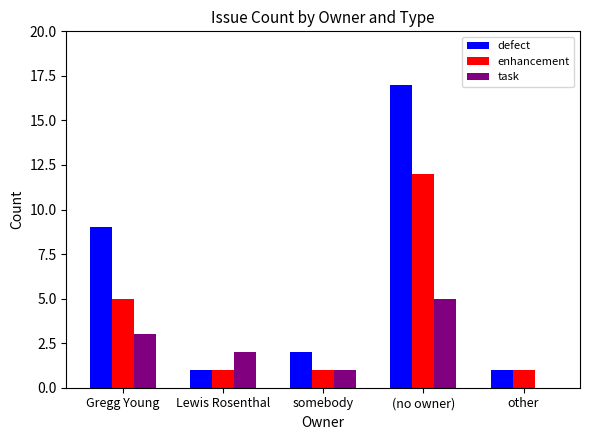

What is the sum of the defect values at Lewis Rosenthal and (no owner)?

18